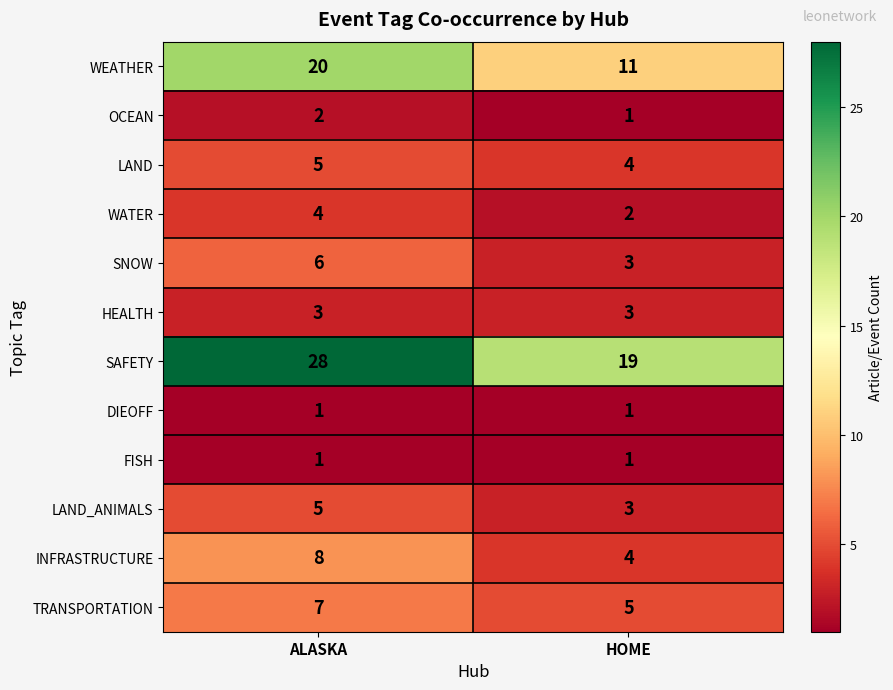

Which series has the largest total across all categories?

SAFETY